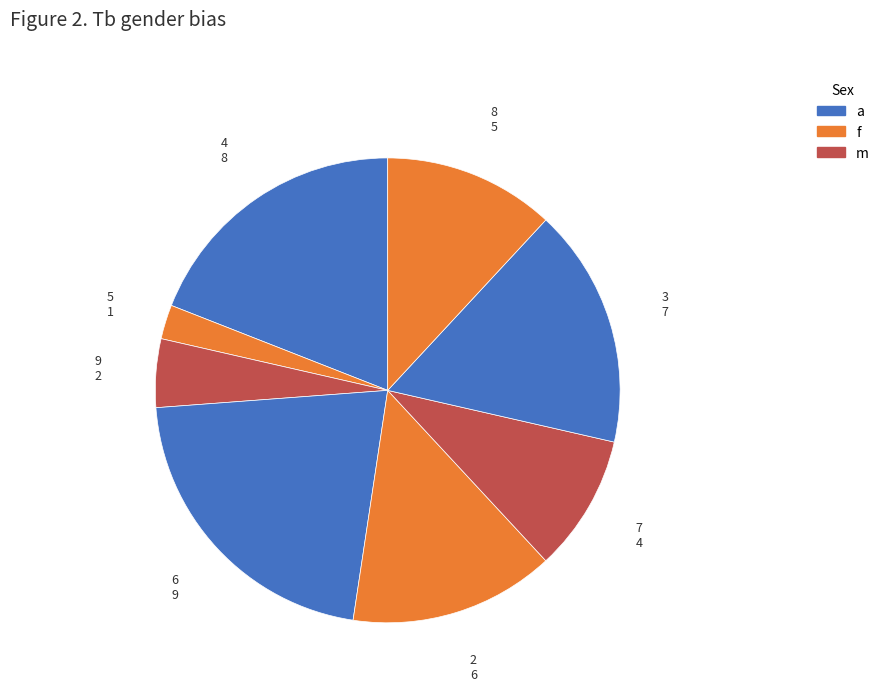

Is there any slice that represents more than half of the pie?

No